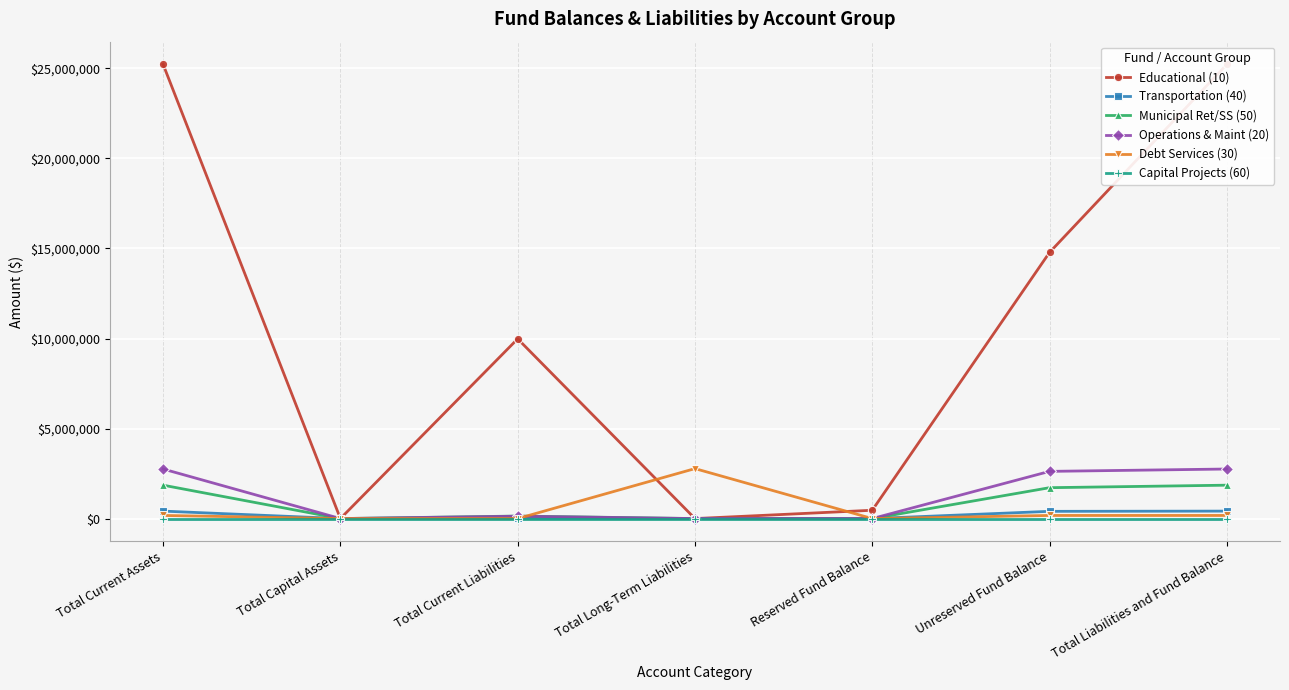

What is the difference between the second highest and second lowest values in the Debt Services (30) series?

172498